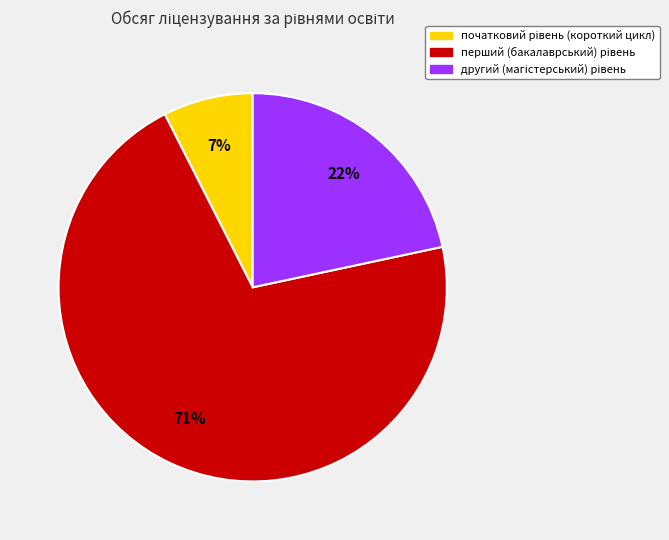

Does any single category account for the majority?

Yes